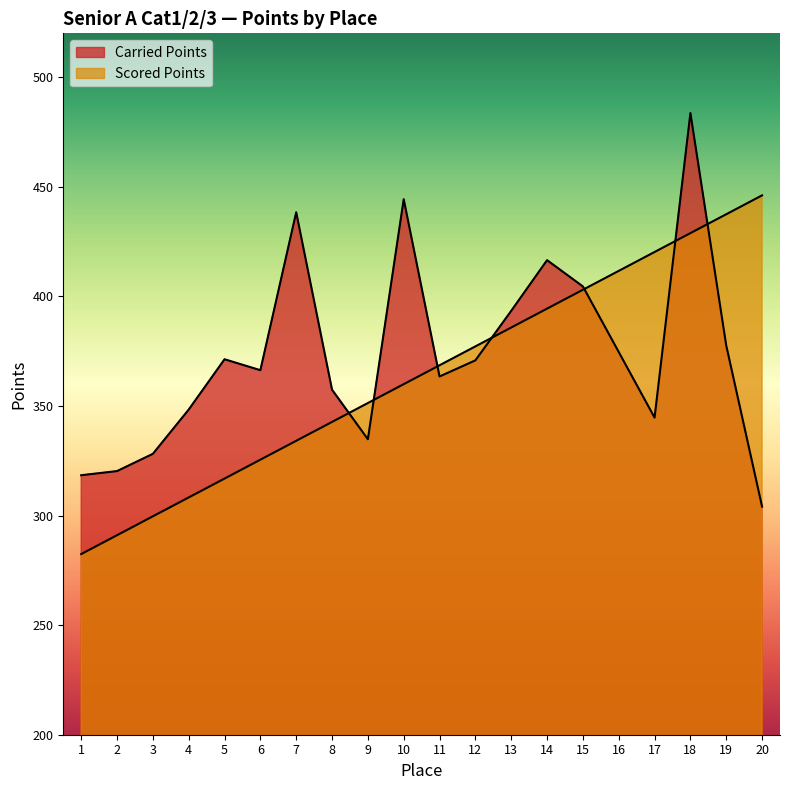

How many lines are shown in the chart?

2